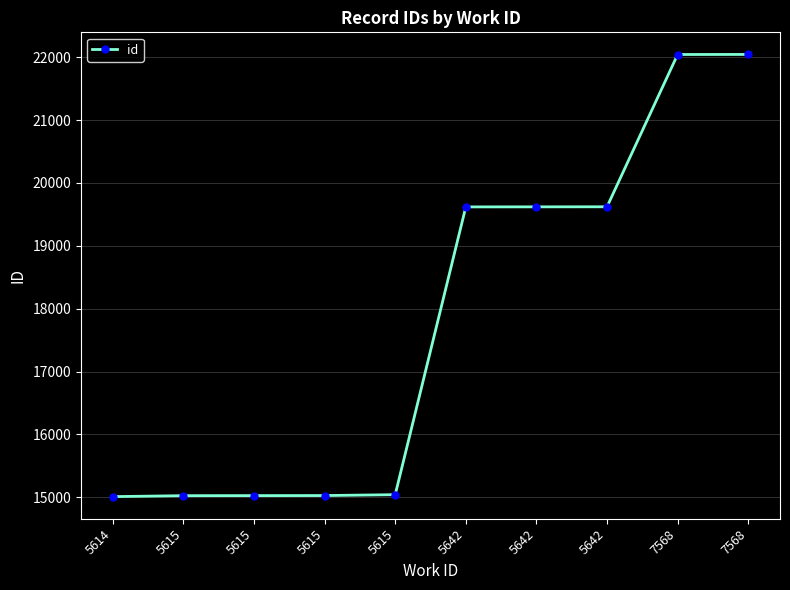

True or false: the data shows 20059 at 5614.

False